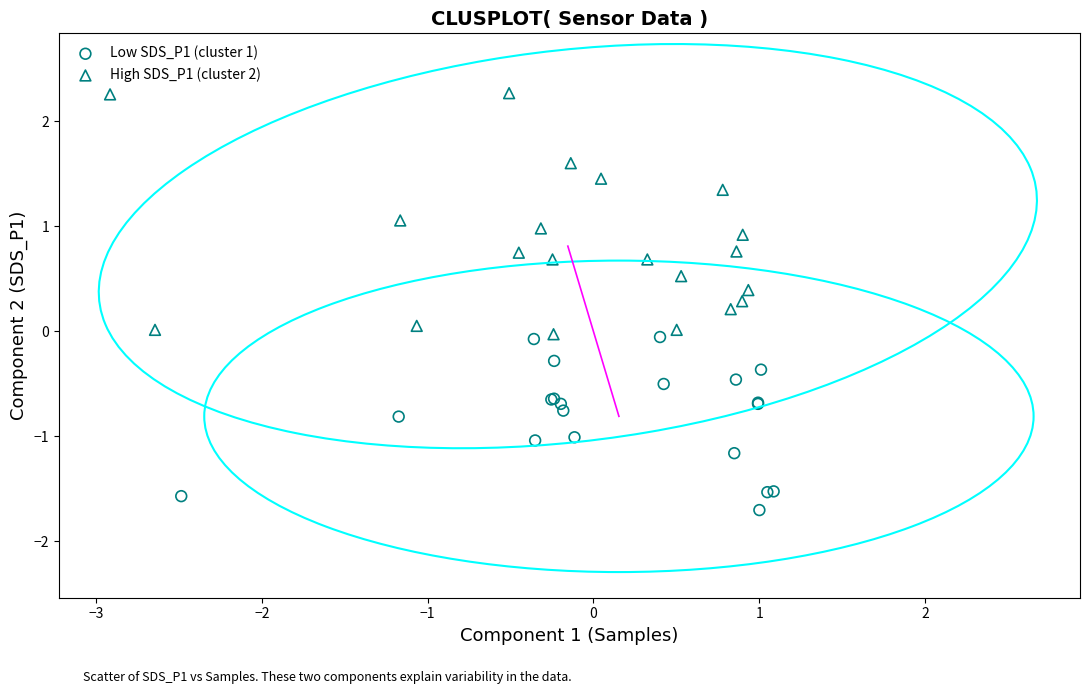

What are all the series names shown in the legend?

Low SDS_P1 (cluster 1), High SDS_P1 (cluster 2)